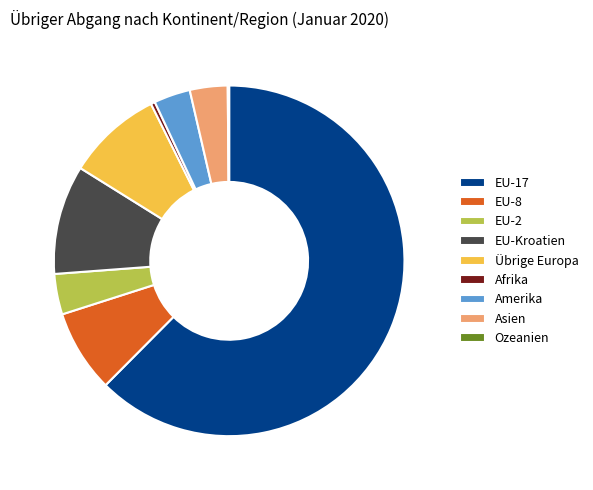

The EU-17 slice represents 62% of the pie. True or false?

True